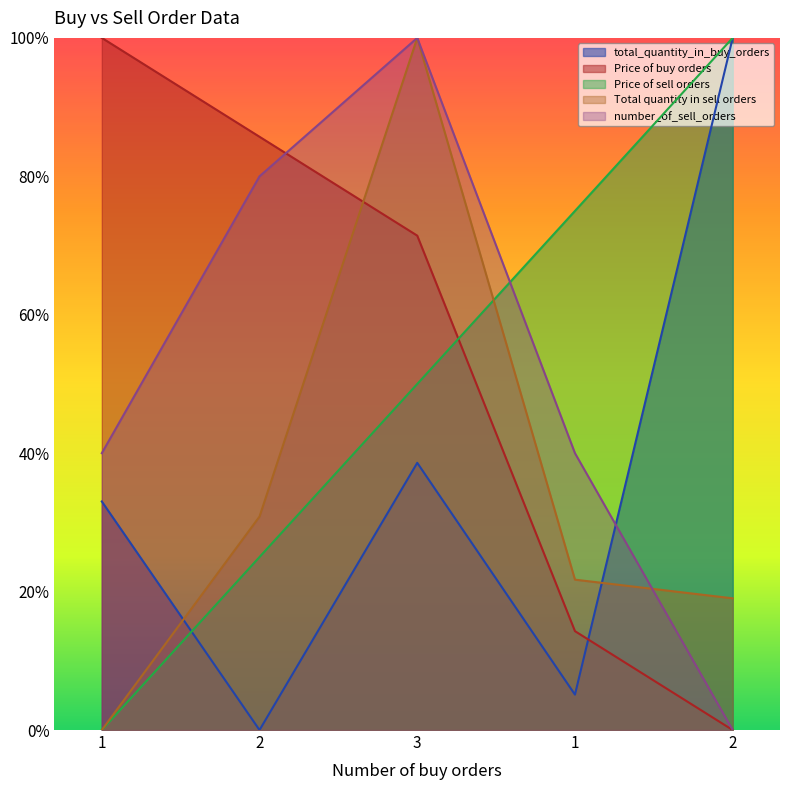

What is the difference between the highest and lowest values at 2?

85.7